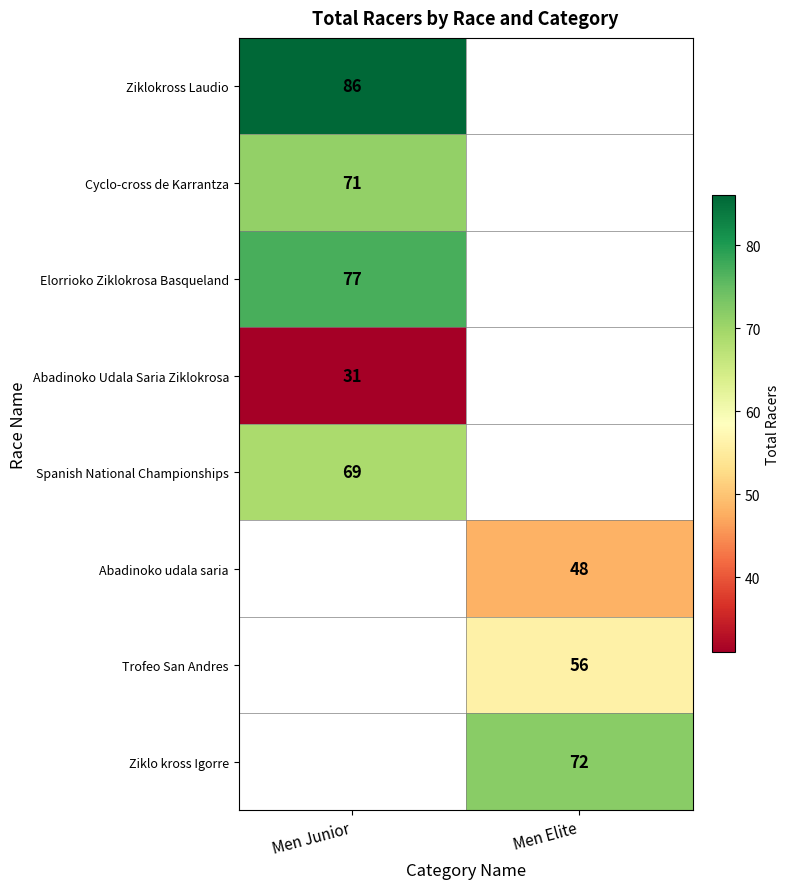

Count the number of data series in this chart.

8